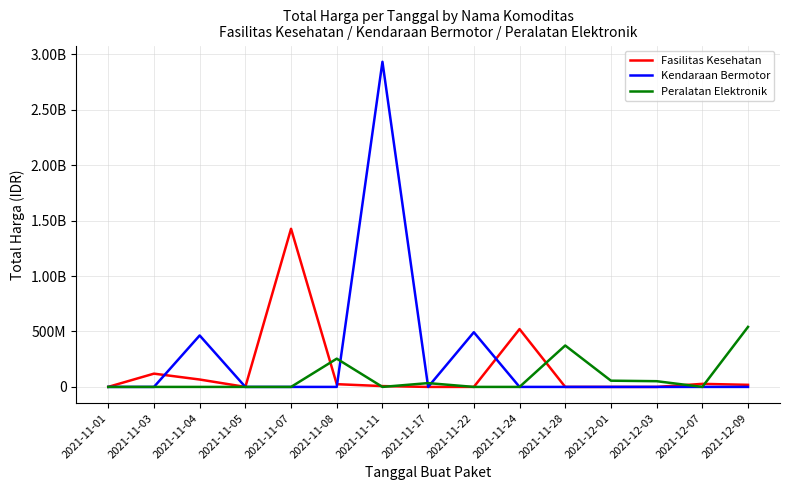

What are all the series names shown in the legend?

Fasilitas Kesehatan, Kendaraan Bermotor, Peralatan Elektronik